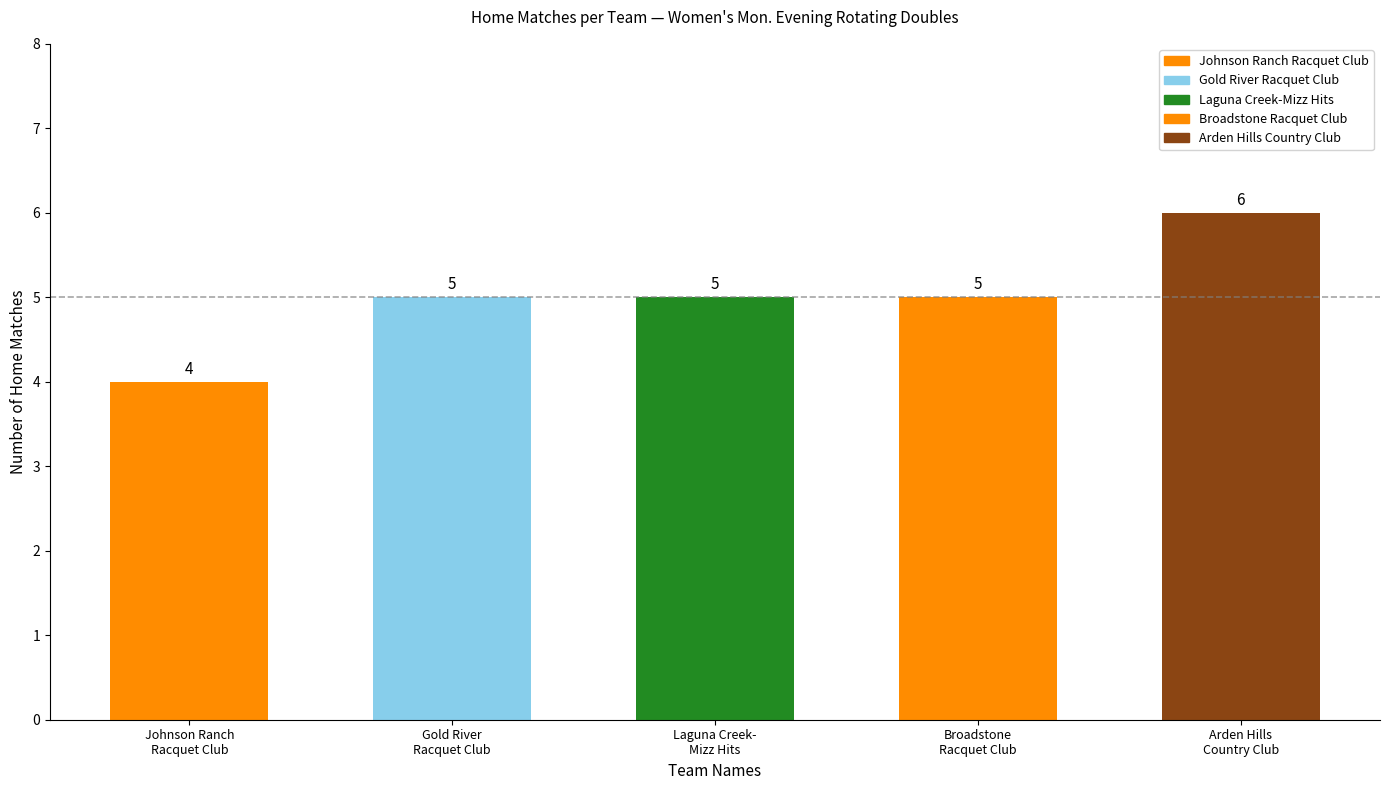

What is the smallest value displayed?

4